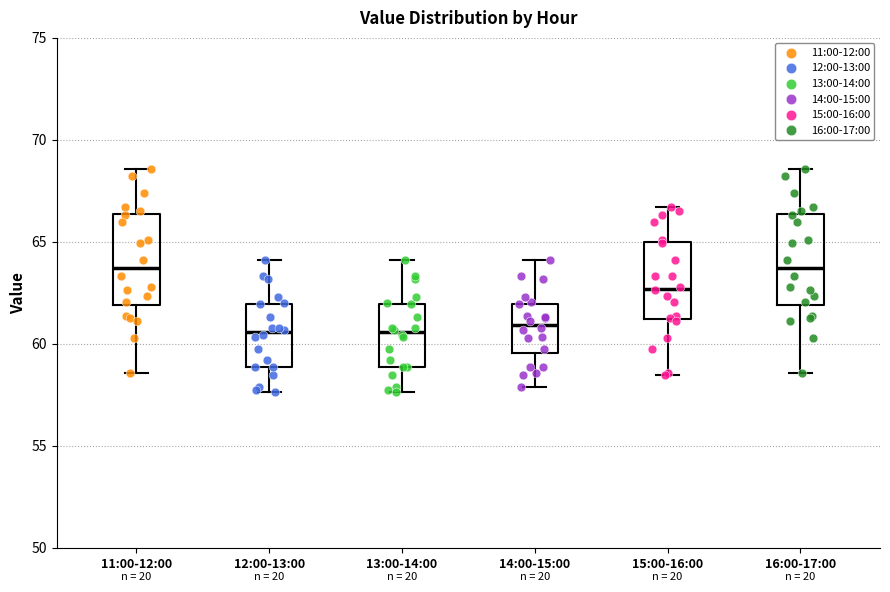

Where is the upper edge of the box for 11:00-12:00 on the y-axis? The values are not printed on the chart, so give them approximately, as read against the axis.

66.5